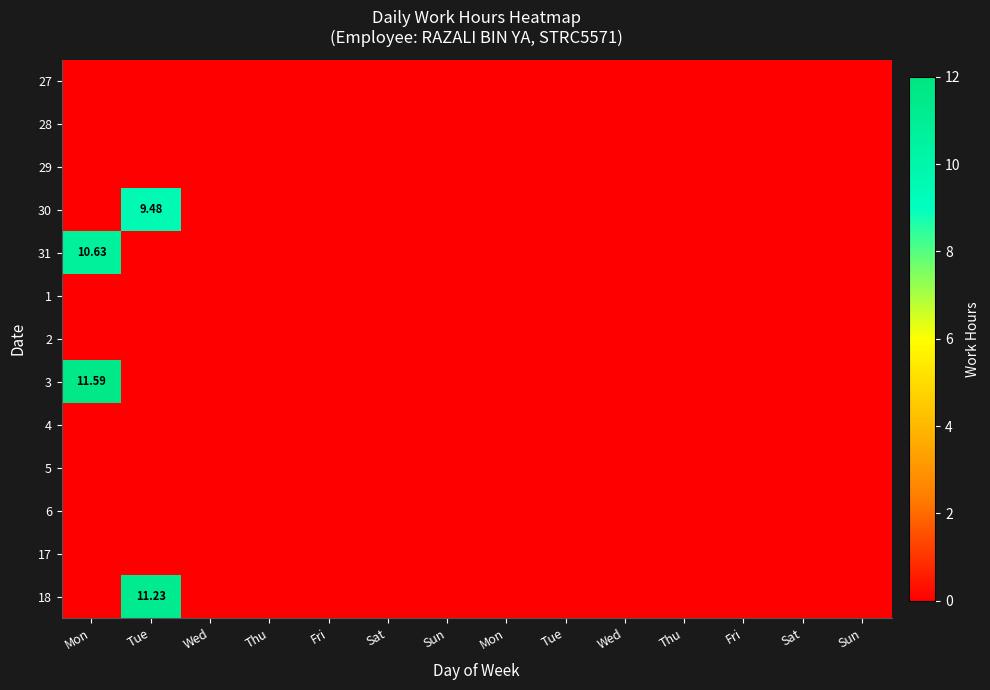

At how many categories does at least one series exceed 2?

2